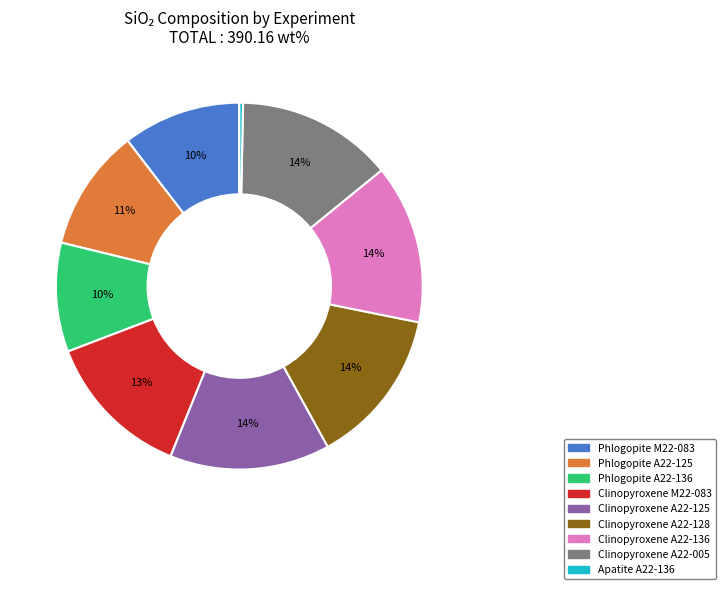

To the nearest percent, what portion does Phlogopite M22-083 represent?

10%